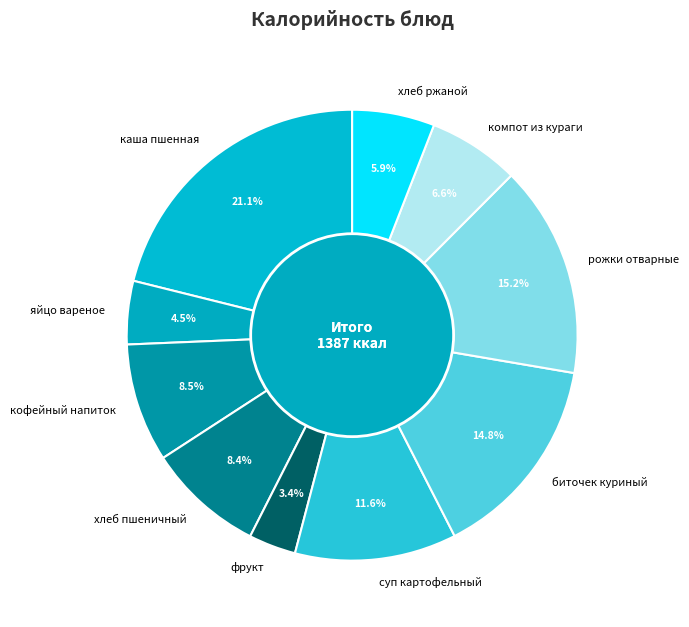

Is it true that компот из кураги is 1% of the pie?

False